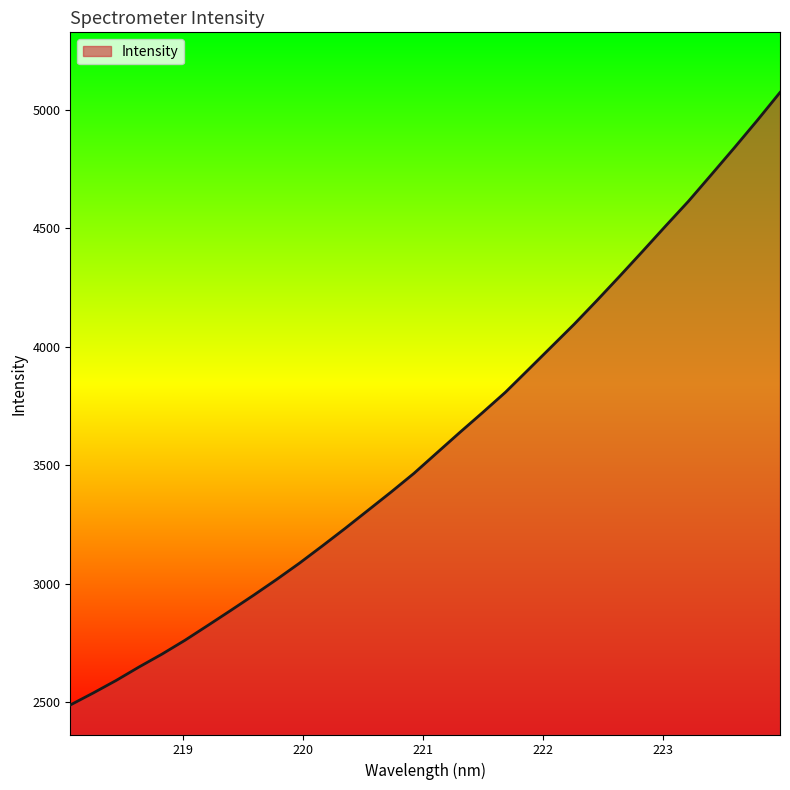

What is the sum of all values?

115404.8